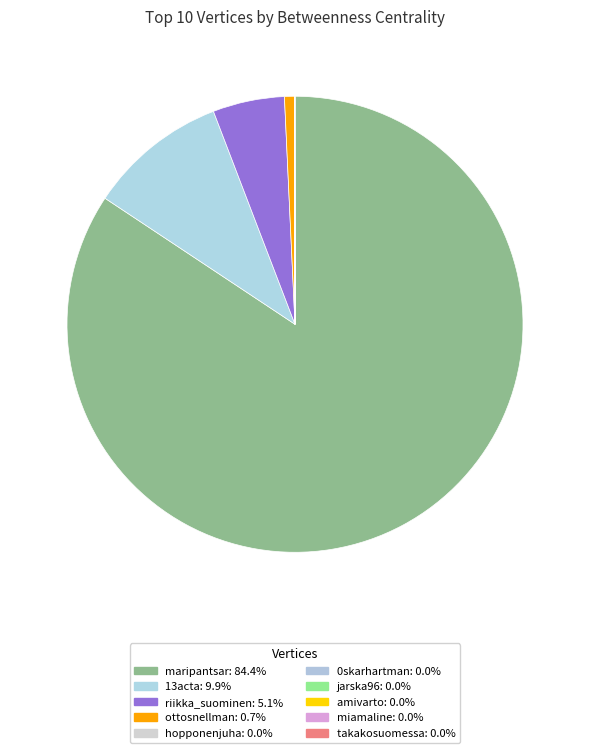

Which has a higher value, 13acta or miamaline?

13acta